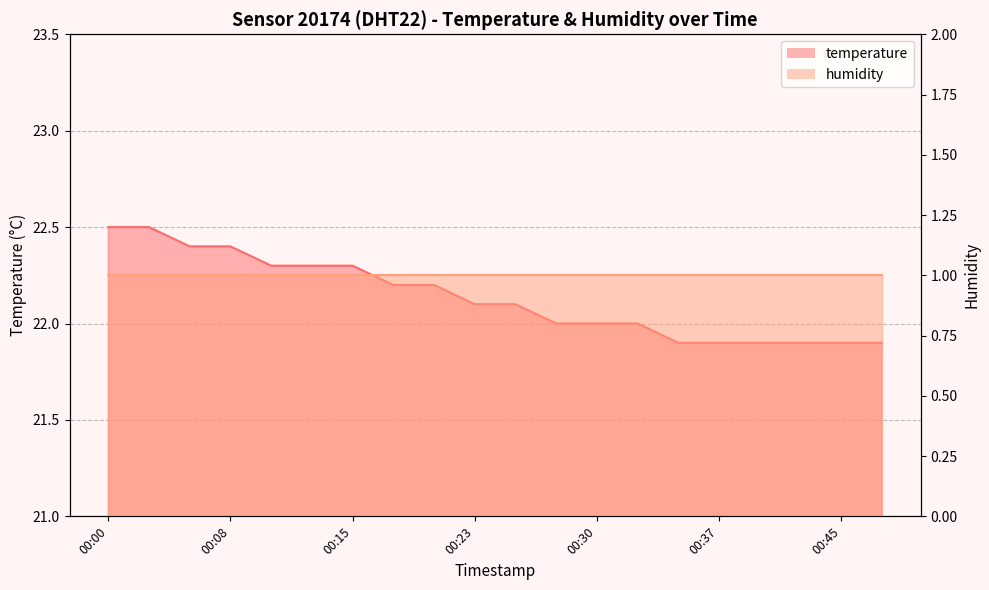

What is the change in value from 00:20 to 00:30?

-0.2